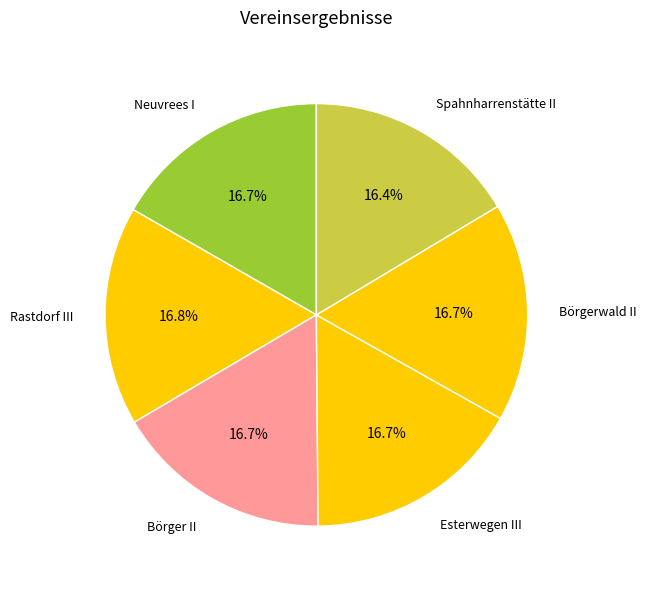

How much of the chart is everything except Börgerwald II?

83.3%